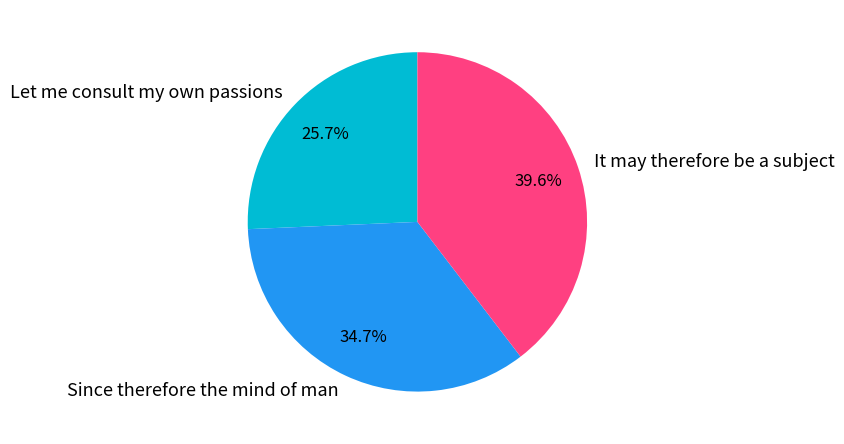

Which category has the biggest portion of the pie?

It may therefore be a subject